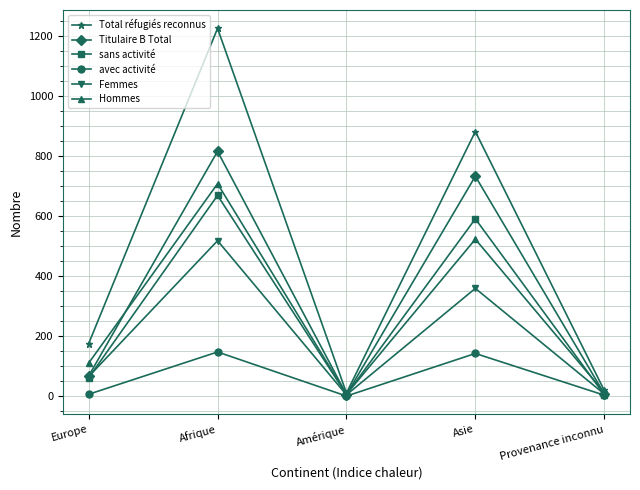

How many data points in Femmes are less than 65?

2